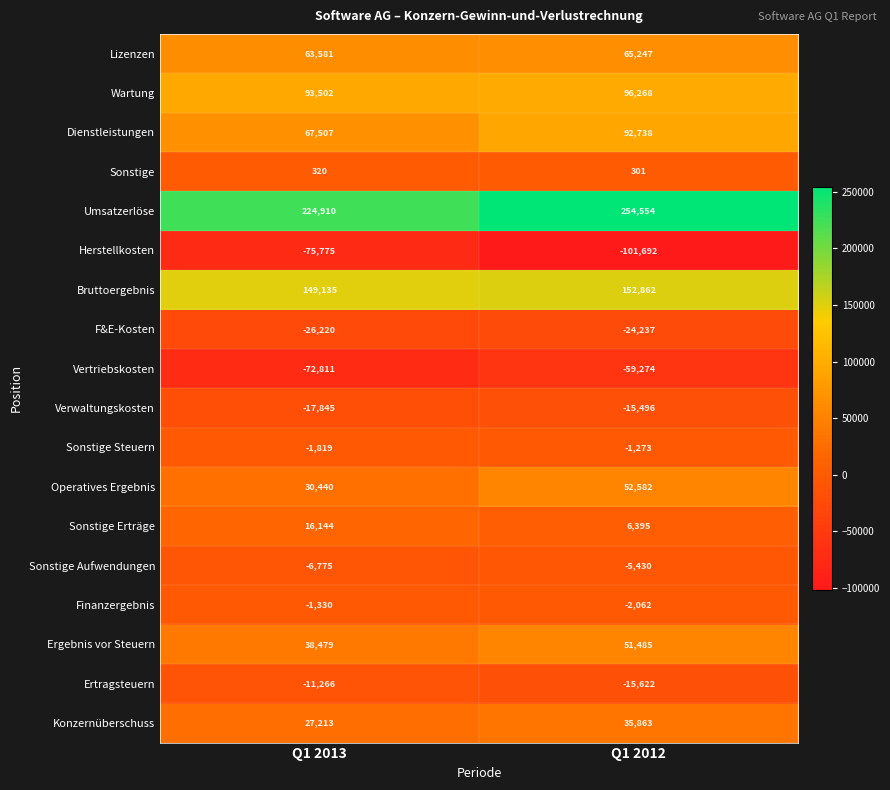

Rank the series at Q1 2012 from highest to lowest value.

Umsatzerlöse, Bruttoergebnis, Wartung, Dienstleistungen, Lizenzen, Operatives Ergebnis, Ergebnis vor Steuern, Konzernüberschuss, Sonstige Erträge, Sonstige, Sonstige Steuern, Finanzergebnis, Sonstige Aufwendungen, Verwaltungskosten, Ertragsteuern, F&E-Kosten, Vertriebskosten, Herstellkosten